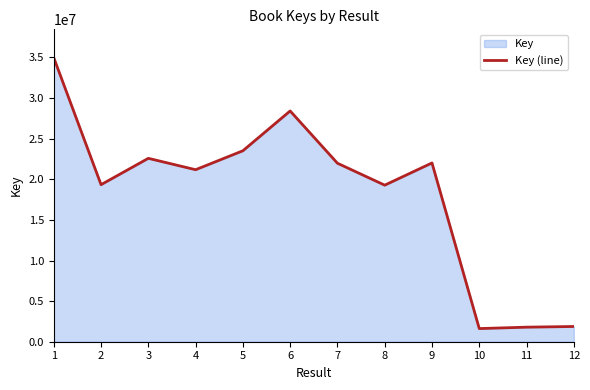

Read the value at 6.

28412466